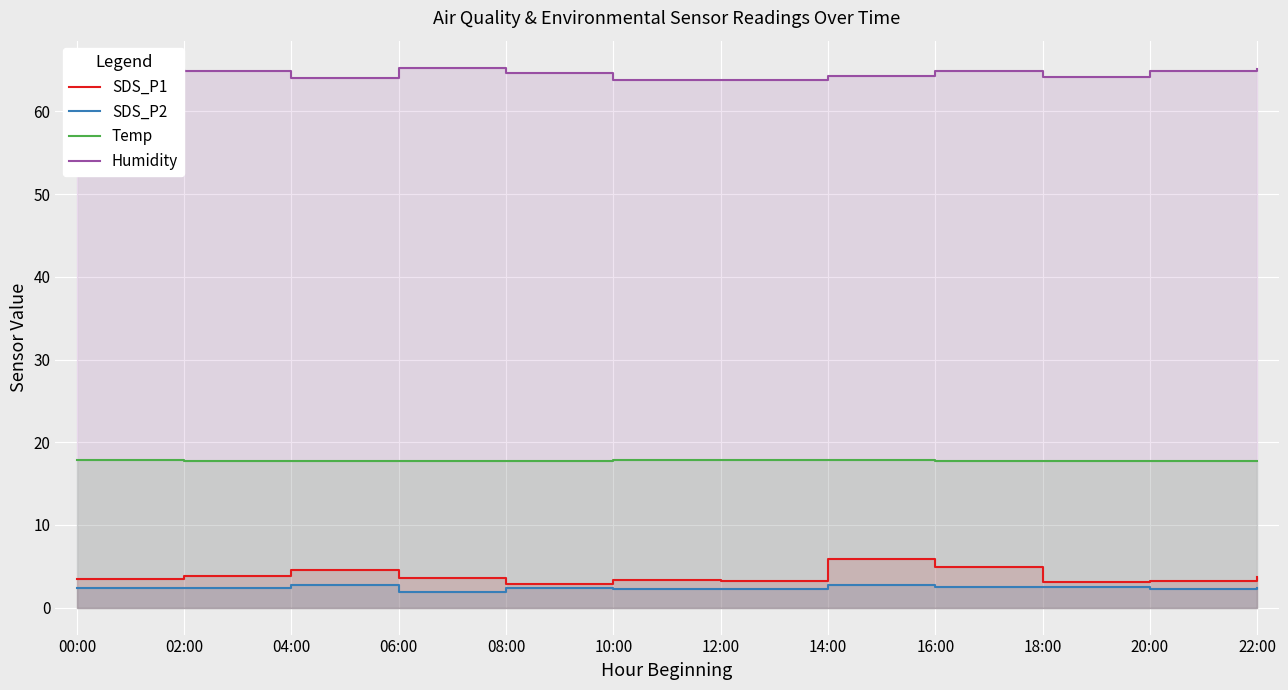

The SDS_P2 series shows 2.2 at 12:00. True or false?

True